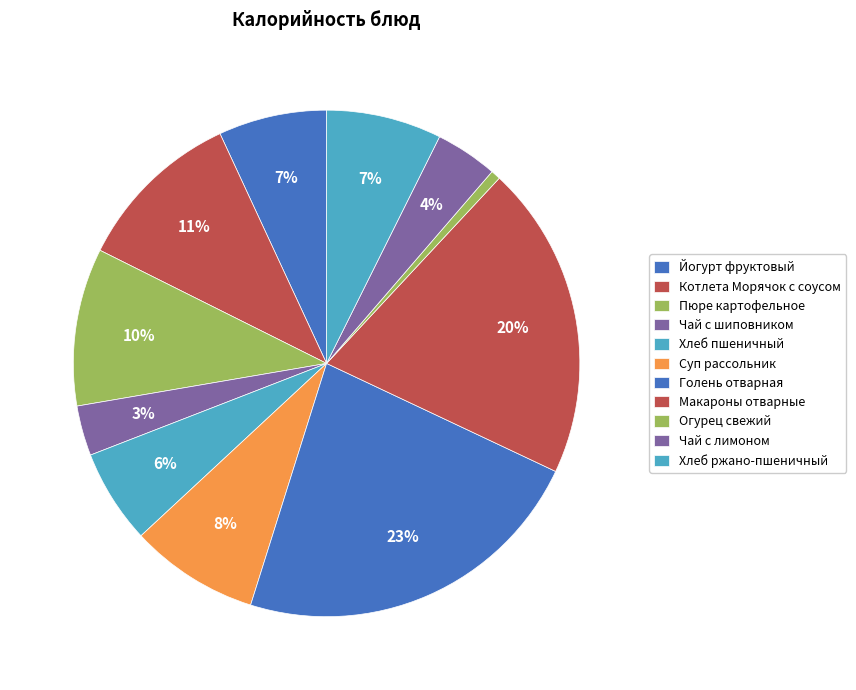

Rank the categories by value from lowest to highest.

Огурец свежий, Чай с шиповником, Чай с лимоном, Хлеб пшеничный, Йогурт фруктовый, Хлеб ржано-пшеничный, Суп рассольник, Пюре картофельное, Котлета Морячок с соусом, Макароны отварные, Голень отварная